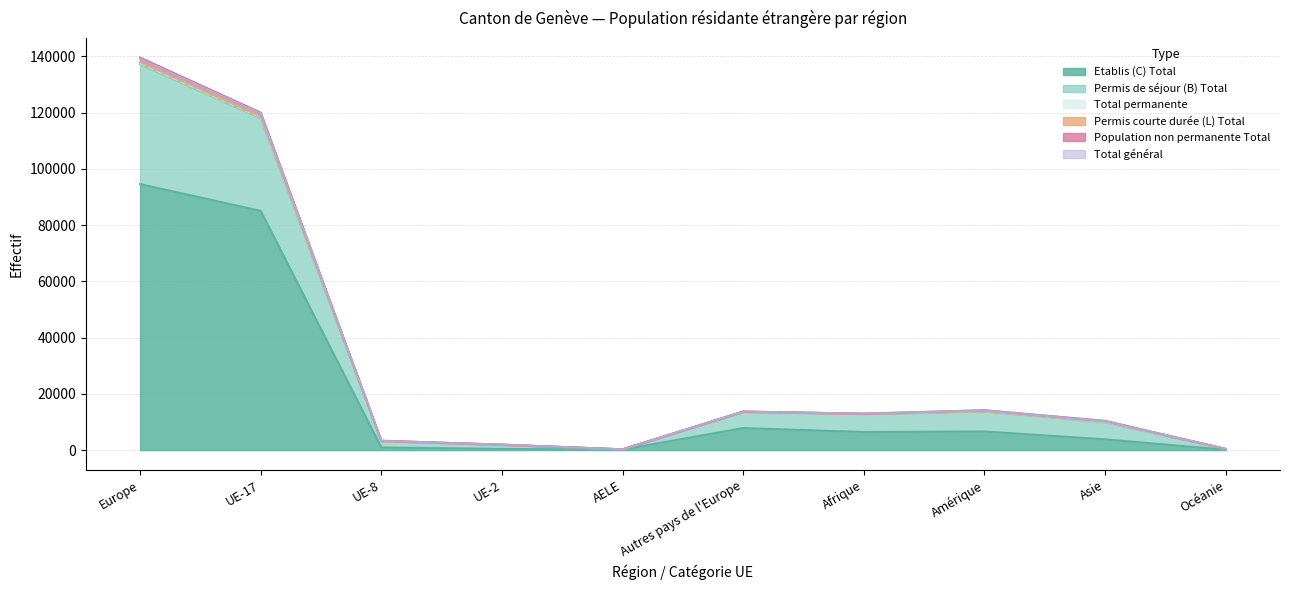

True or false: Total permanente has a value of 653 at Océanie.

False